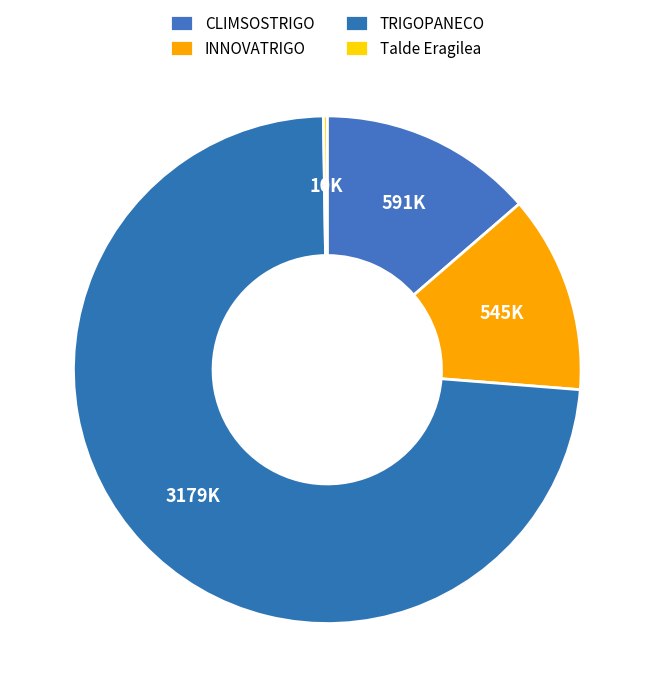

True or false: Talde Eragilea accounts for 1% of the total.

False